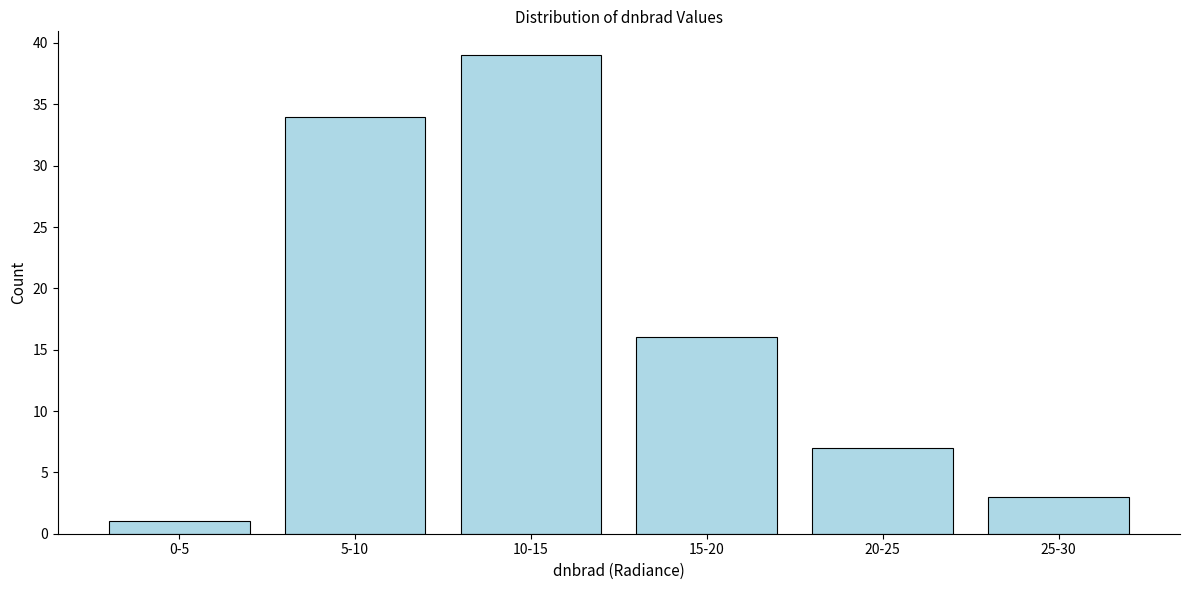

Reading left to right, list all the values displayed in this chart.

0-5=1	5-10=34	10-15=39	15-20=16	20-25=7	25-30=3